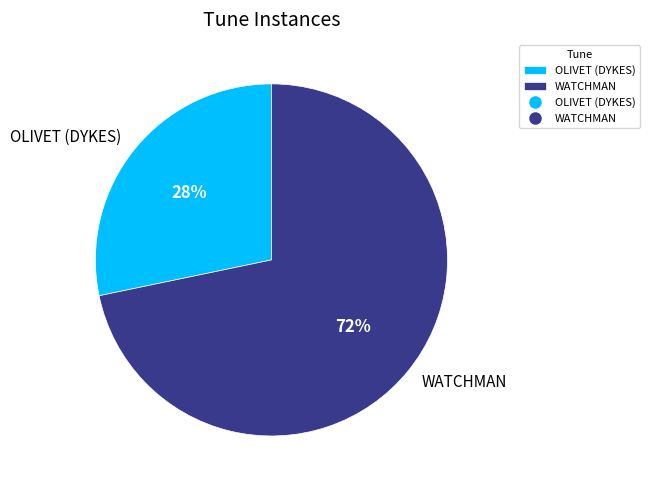

To the nearest percent, what percentage of the pie is WATCHMAN?

72%